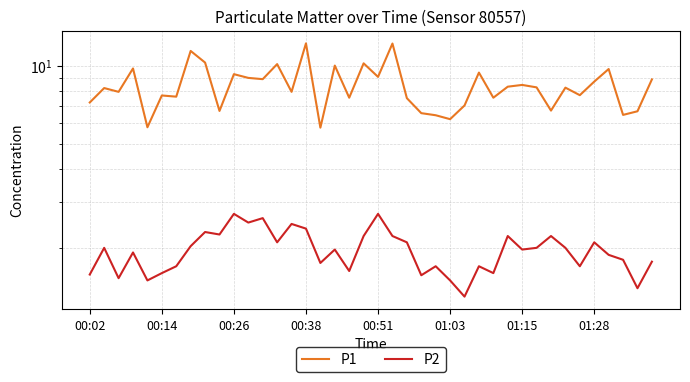

What is the sum of all P2 values?

78.2